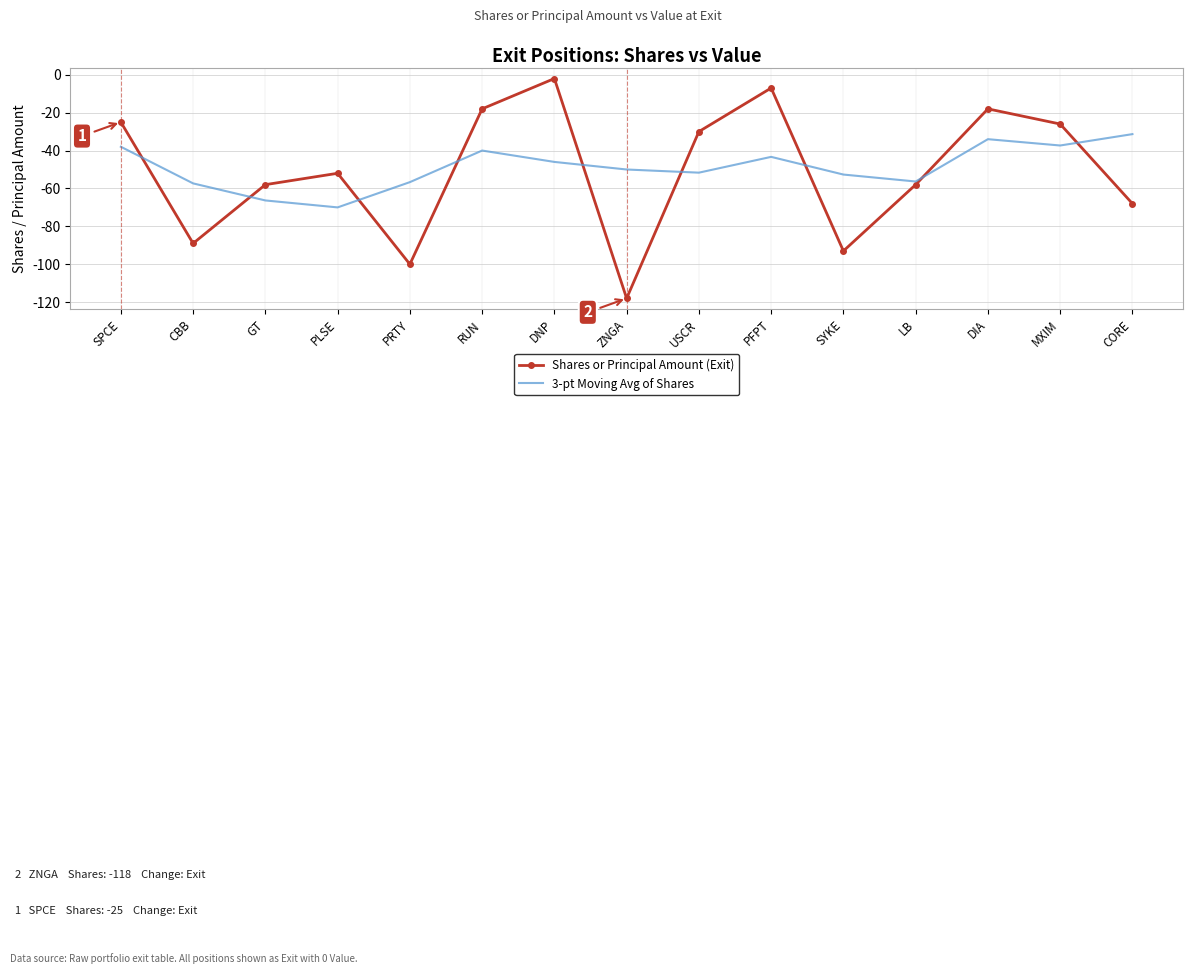

Between PLSE and ZNGA, which series saw the biggest shift?

Shares or Principal Amount (Exit)